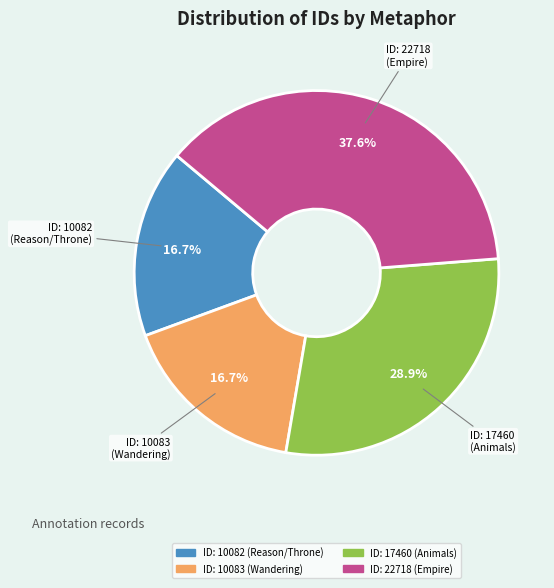

Does any single category account for the majority?

No